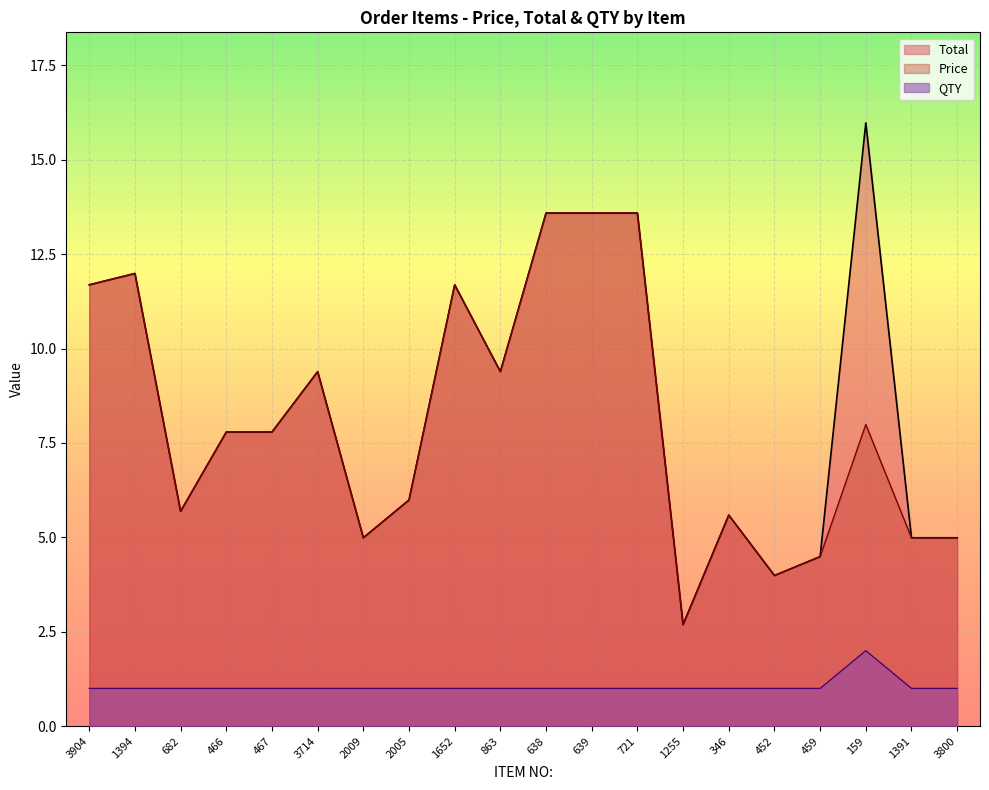

List the series in order of their peak value, highest first.

Total, Price, QTY